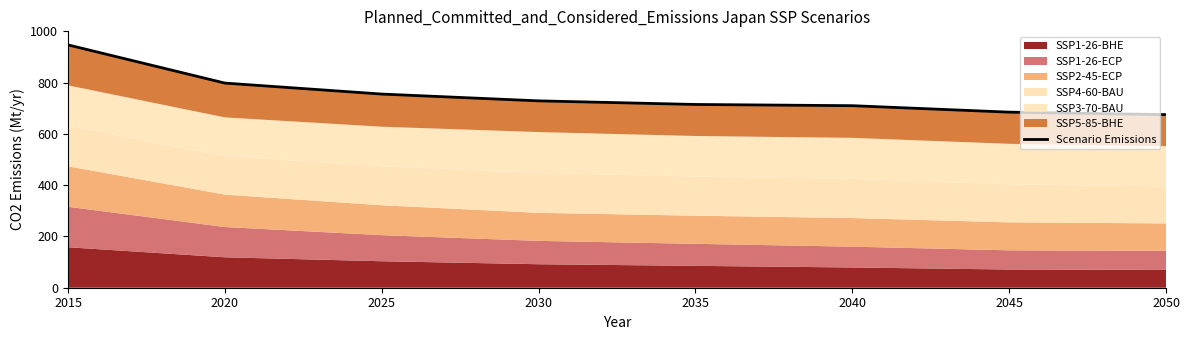

What is the ratio of the value at 2015 to the value at 2040?

1.3